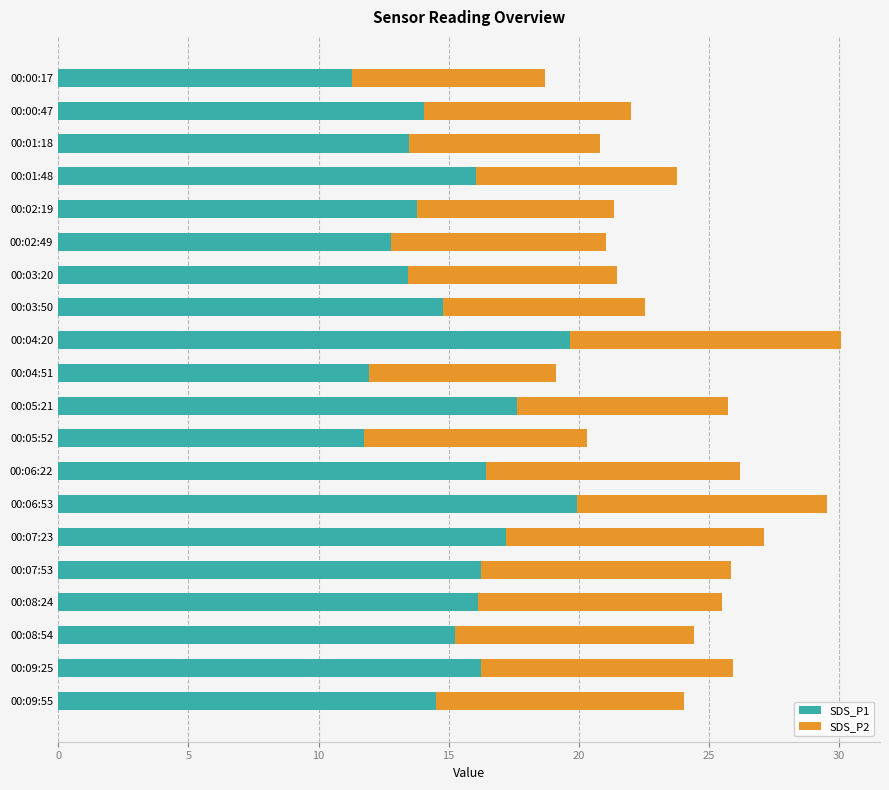

The SDS_P1 series shows 19.7 at 00:04:20. True or false?

True